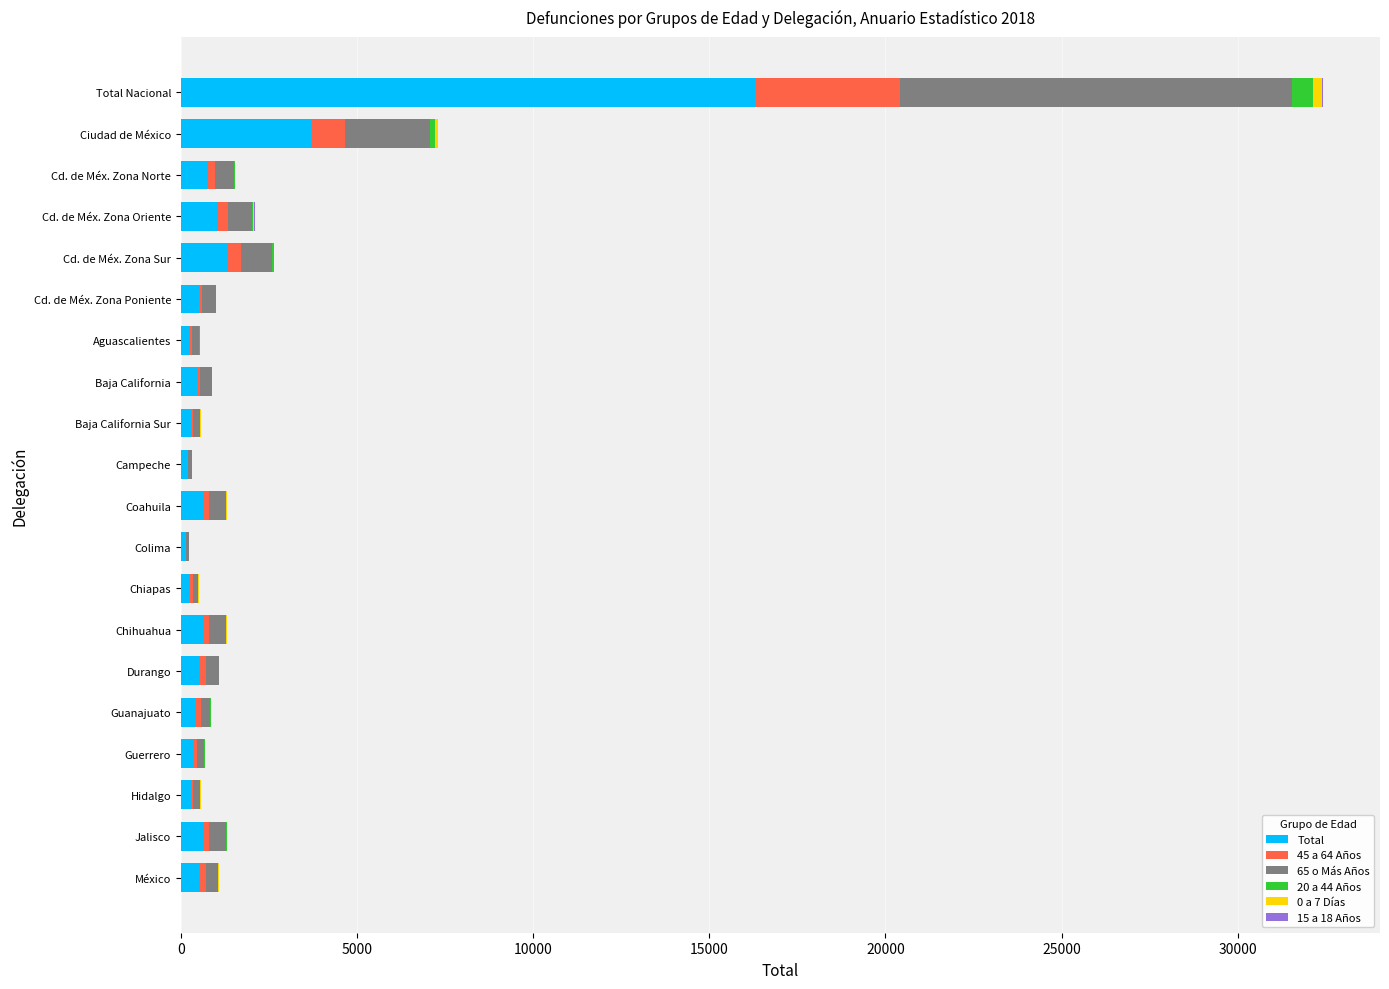

How many series are shown in this chart?

6